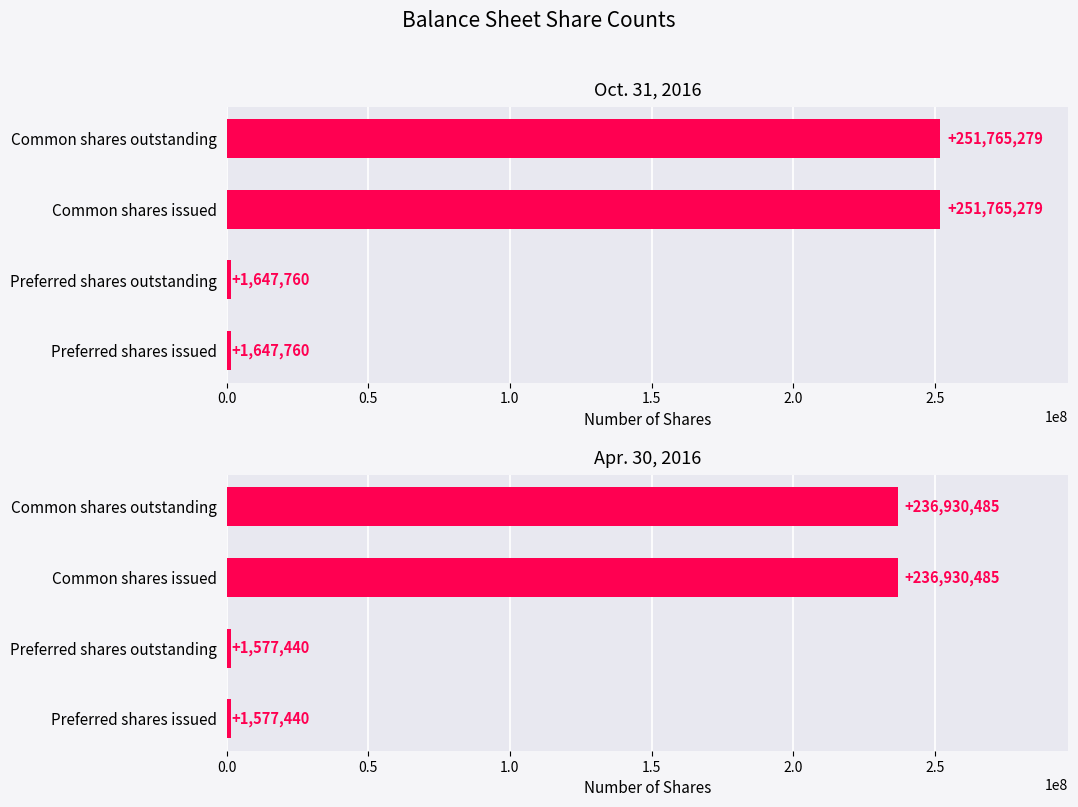

Reading left to right, extract all data points from this chart.

Oct. 31, 2016: 1647760	1647760	251765279	251765279
Apr. 30, 2016: 1577440	1577440	236930485	236930485